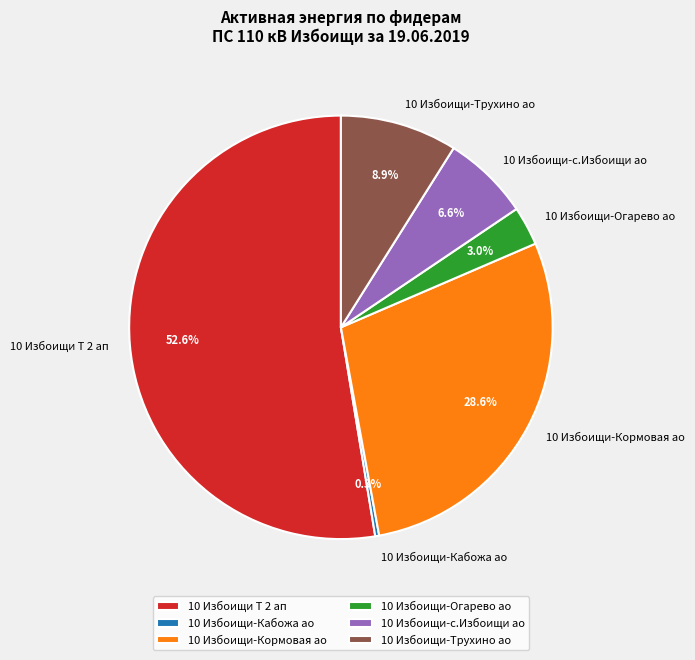

Between 10 Избоищи-с.Избоищи ао and 10 Избоищи-Огарево ао, which is larger?

10 Избоищи-с.Избоищи ао